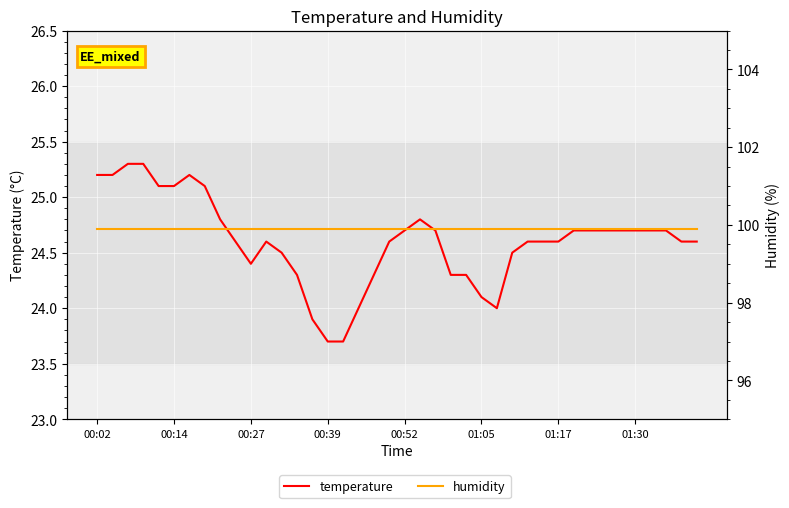

What is the lowest value of the temperature series?

23.7